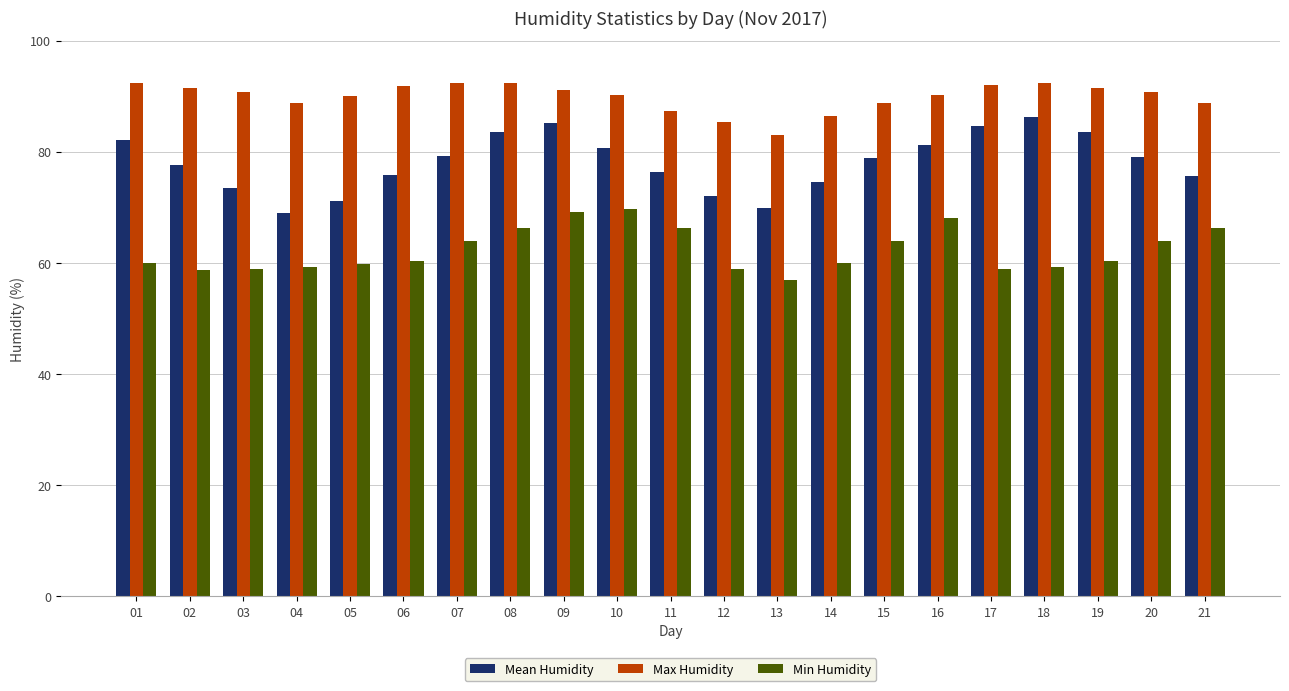

Rank the series by their maximum value, from highest to lowest.

Max Humidity, Mean Humidity, Min Humidity